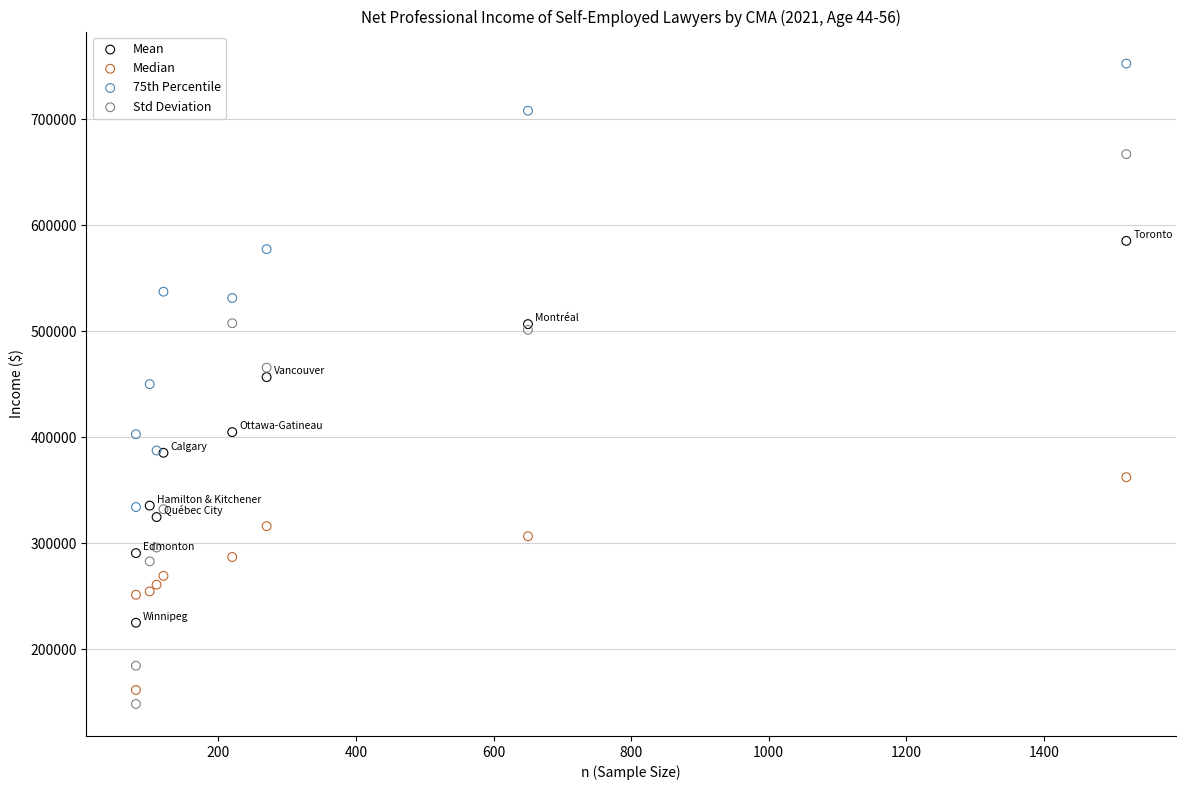

What is the X range (max minus min) for the scatter plot?

1440